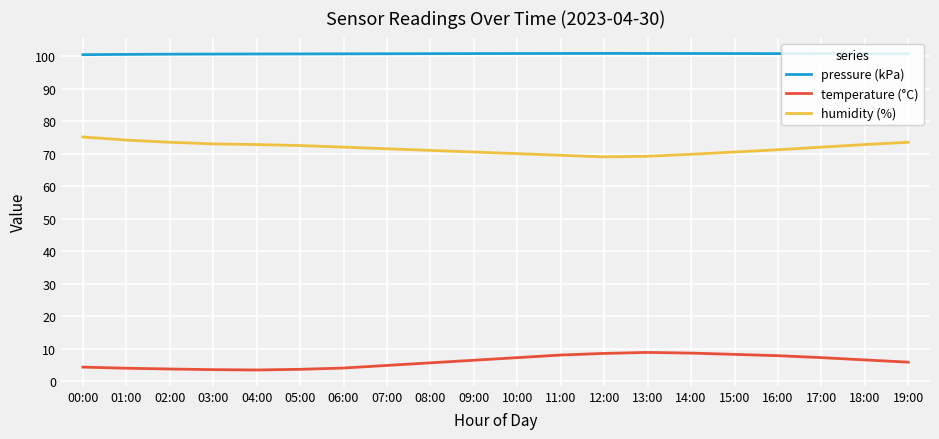

What is the total value across all series at 00:00?

179.9